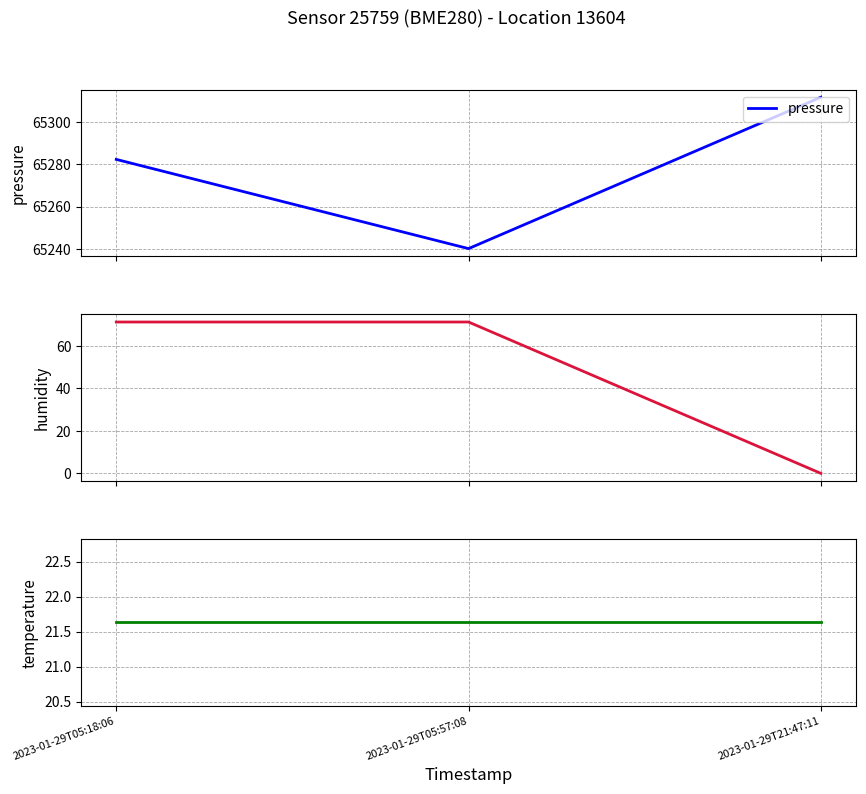

At which label does humidity first exceed 71?

2023-01-29T05:18:06